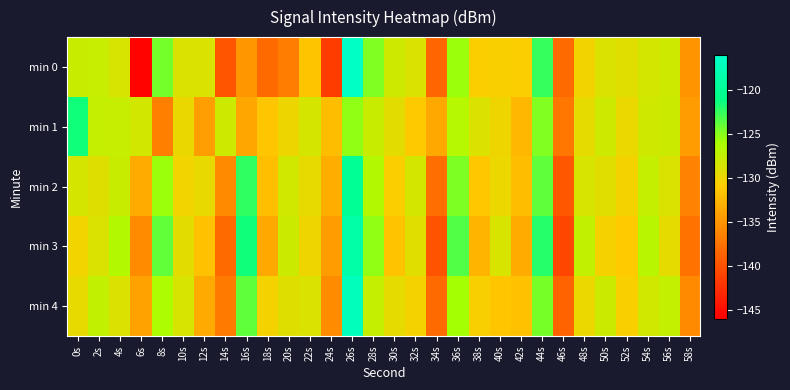

Which has a higher value, 52s or 38s?

52s